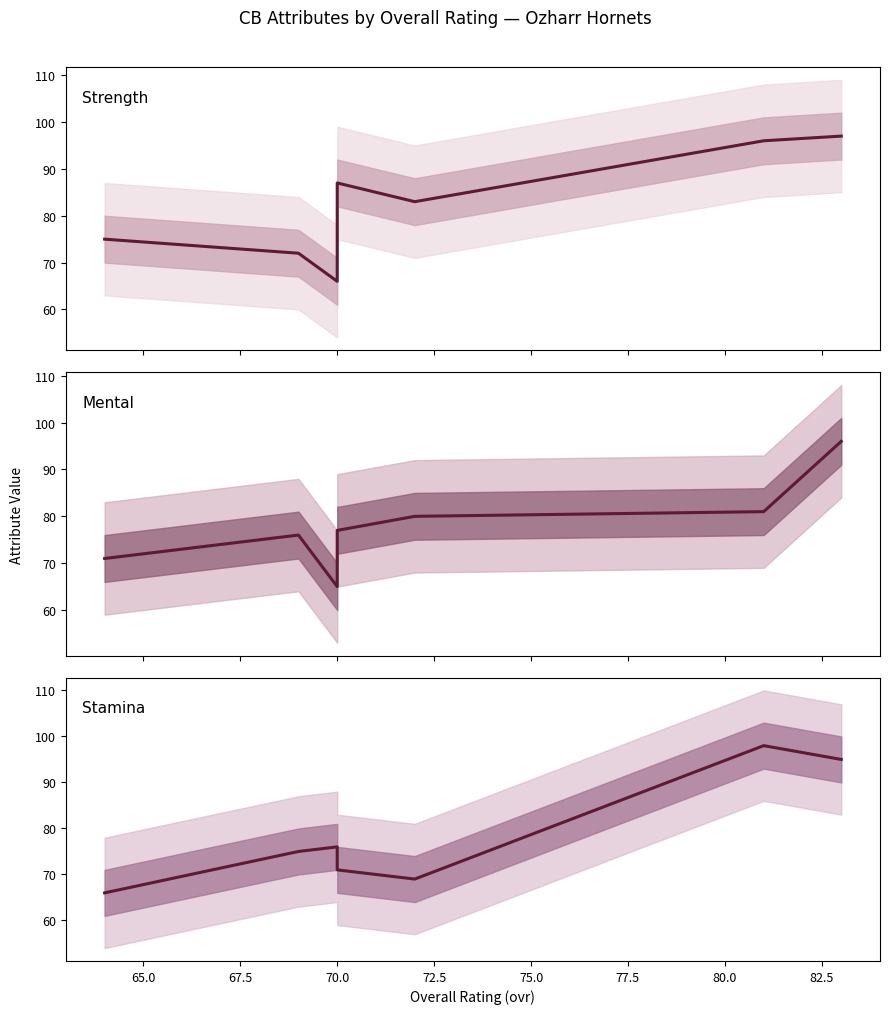

How many distinct data groups are displayed?

3